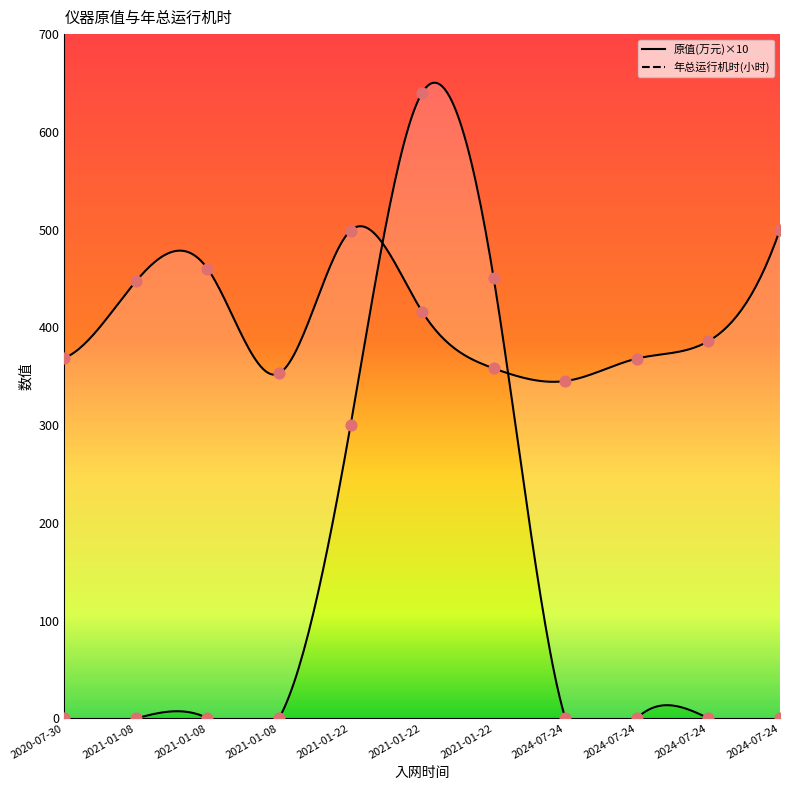

Which series has the largest total across all categories?

原值(万元)